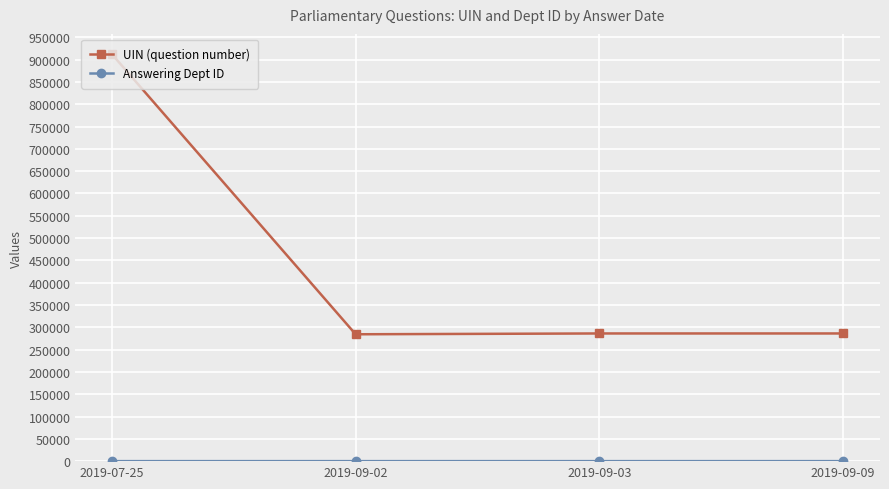

What is the sum of all UIN (question number) values?

1769053